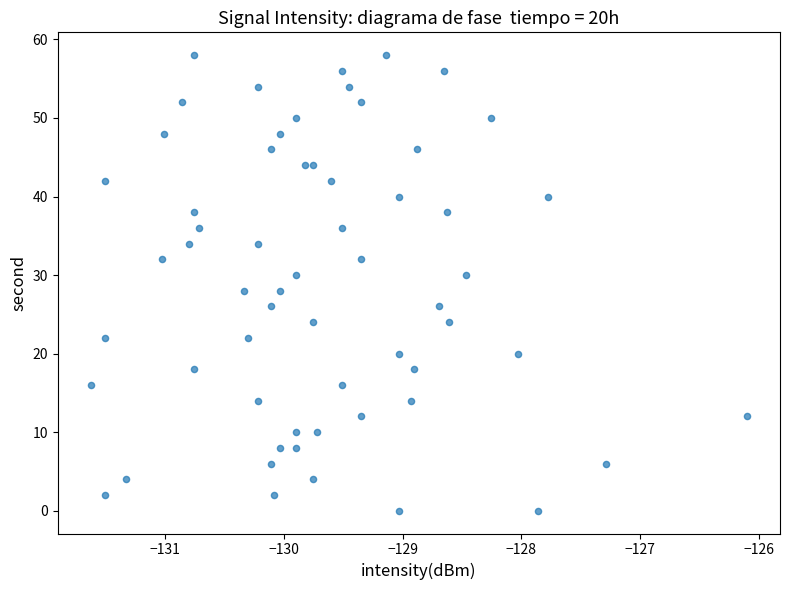

What is the range of Y values (max minus min)?

58